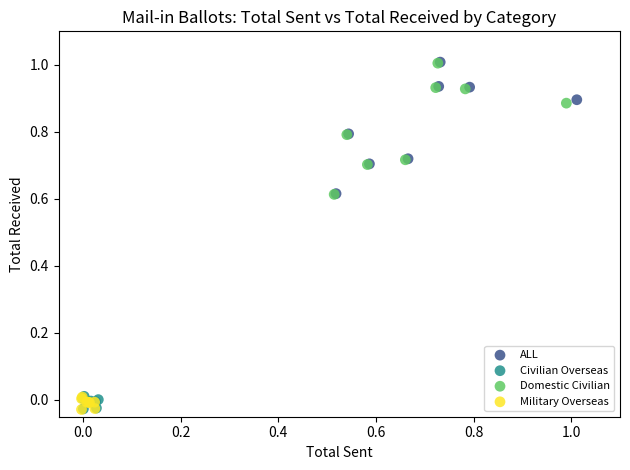

What are all the series names shown in the legend?

ALL, Civilian Overseas, Domestic Civilian, Military Overseas